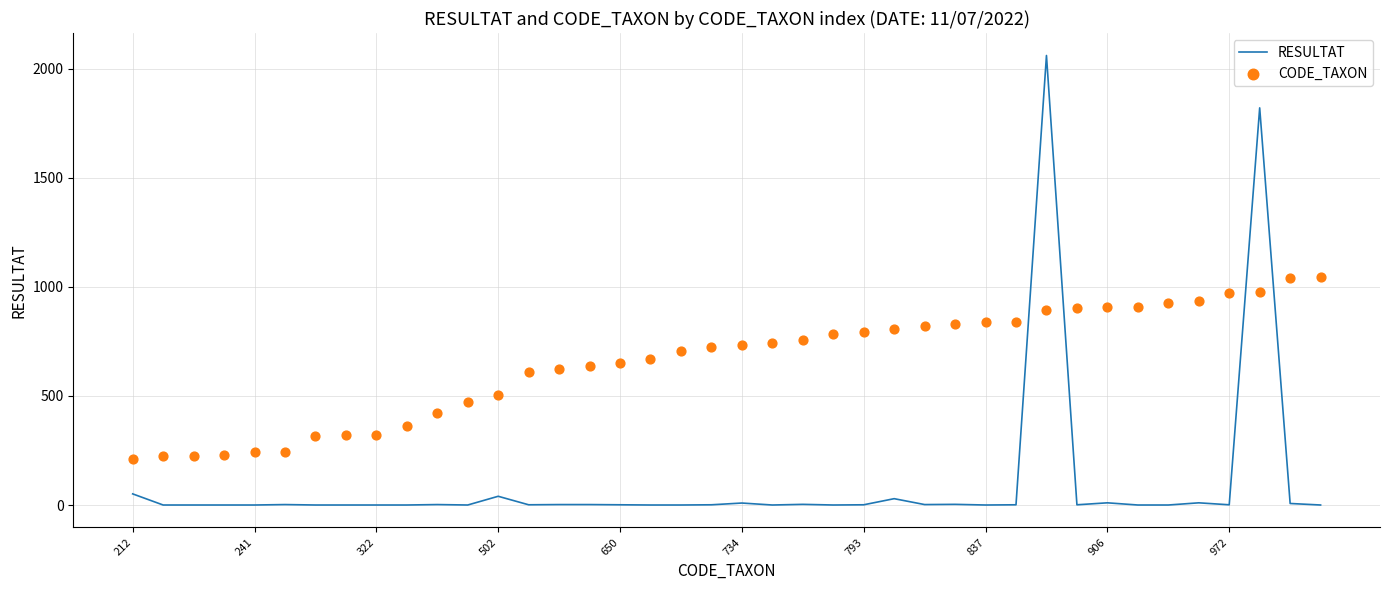

What is the total value across all series at 25?

836